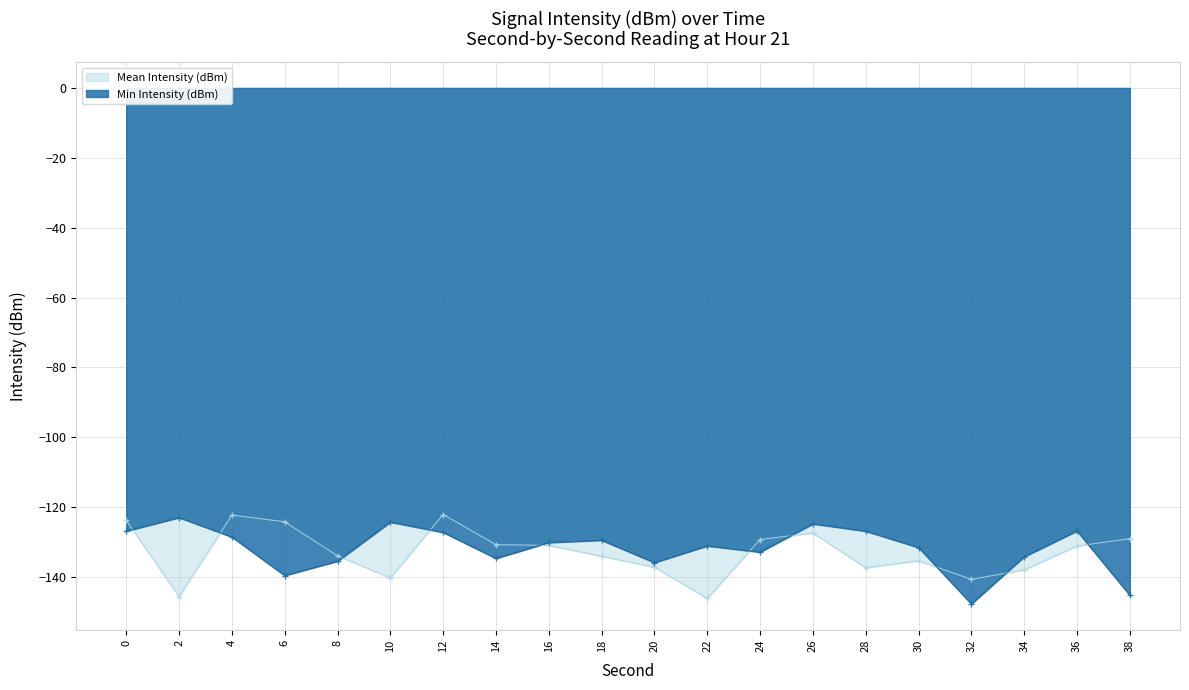

Which series changed the most between 2 and 4?

Mean Intensity (dBm)